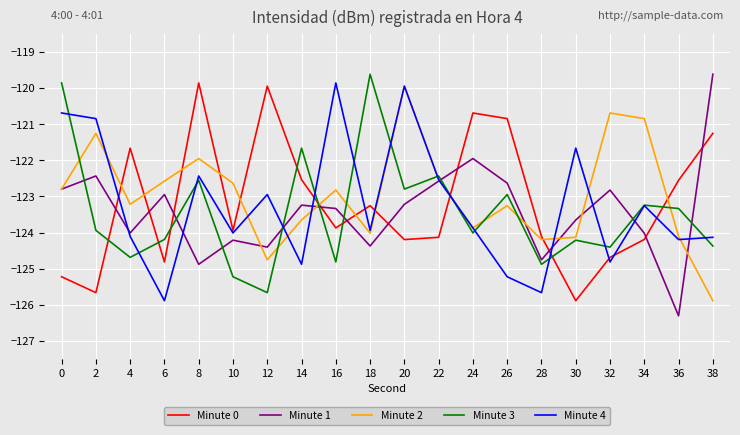

Where does the Minute 0 series first go above -123?

4